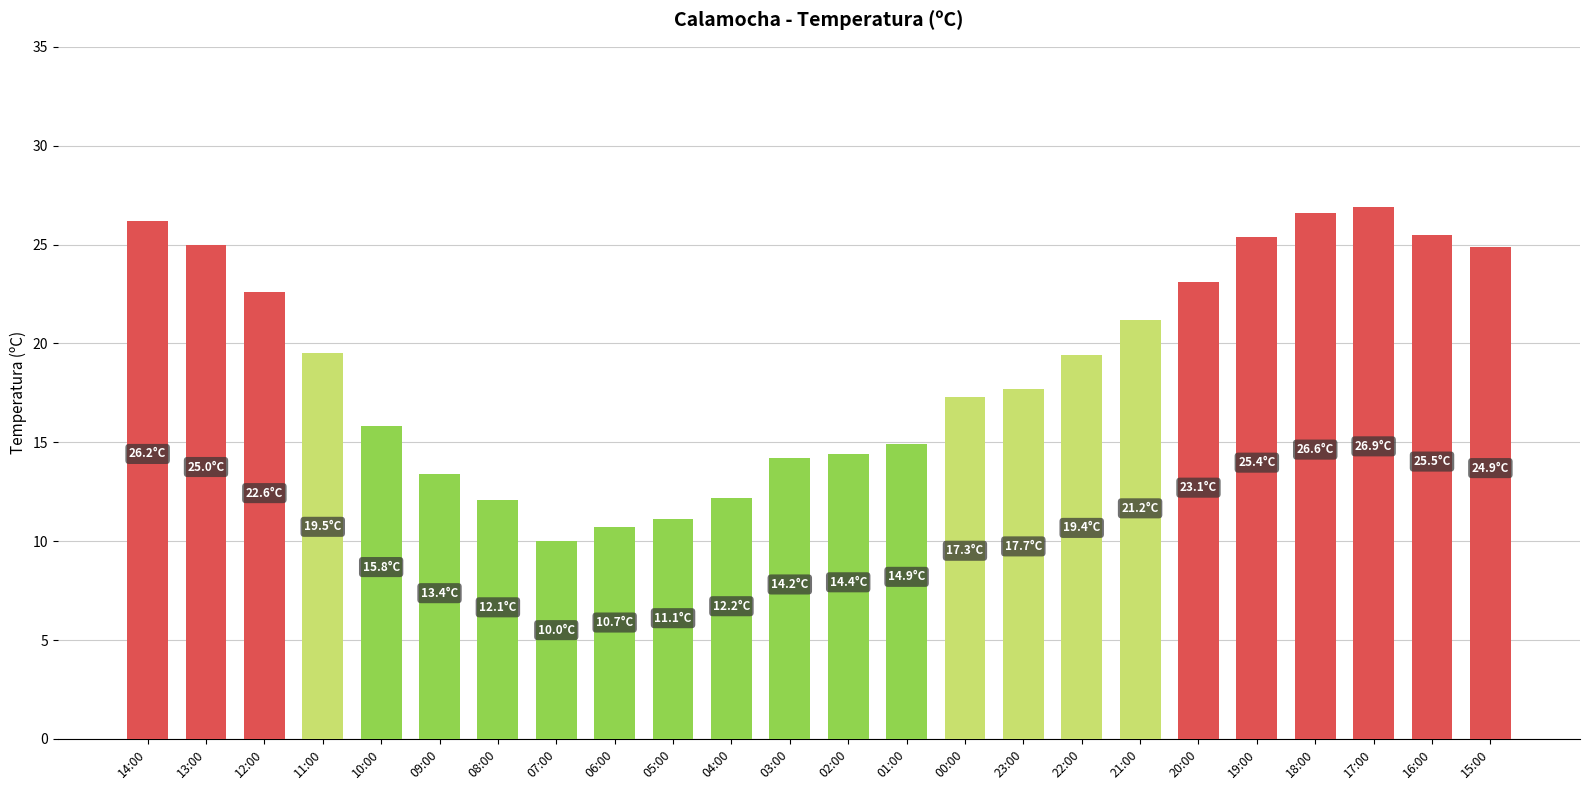

The chart shows a value of 10.7 at 06:00. True or false?

True